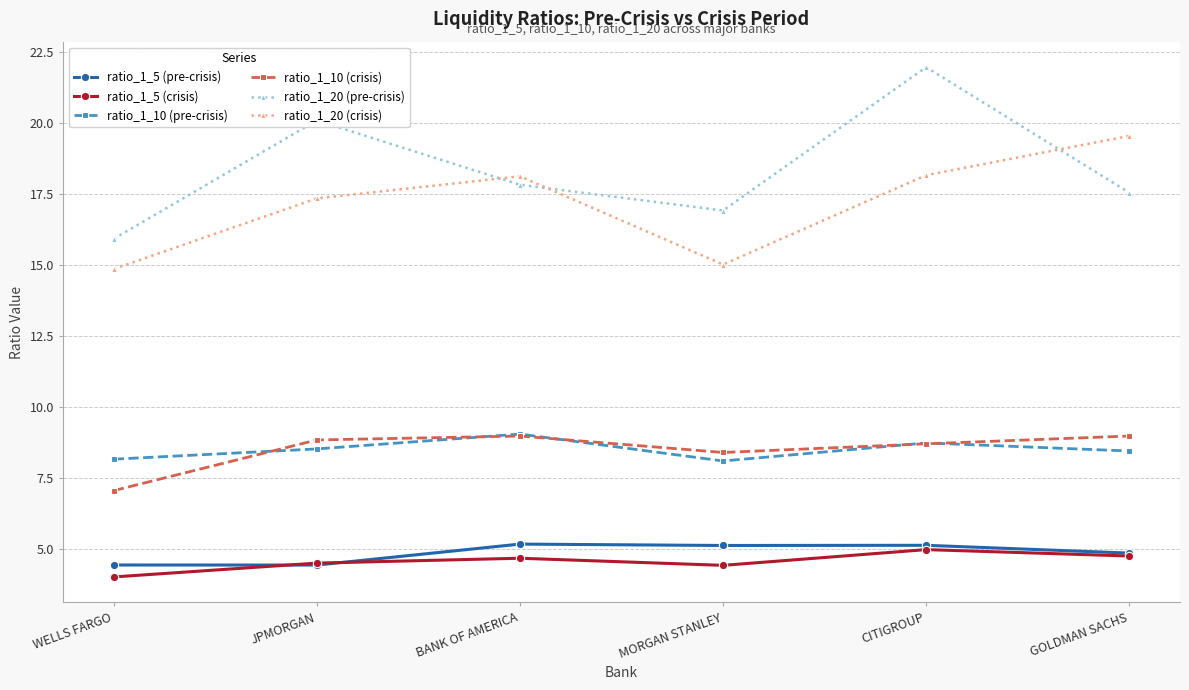

What is the difference between the maximum and minimum values in the ratio_1_20 (pre-crisis) series?

6.0